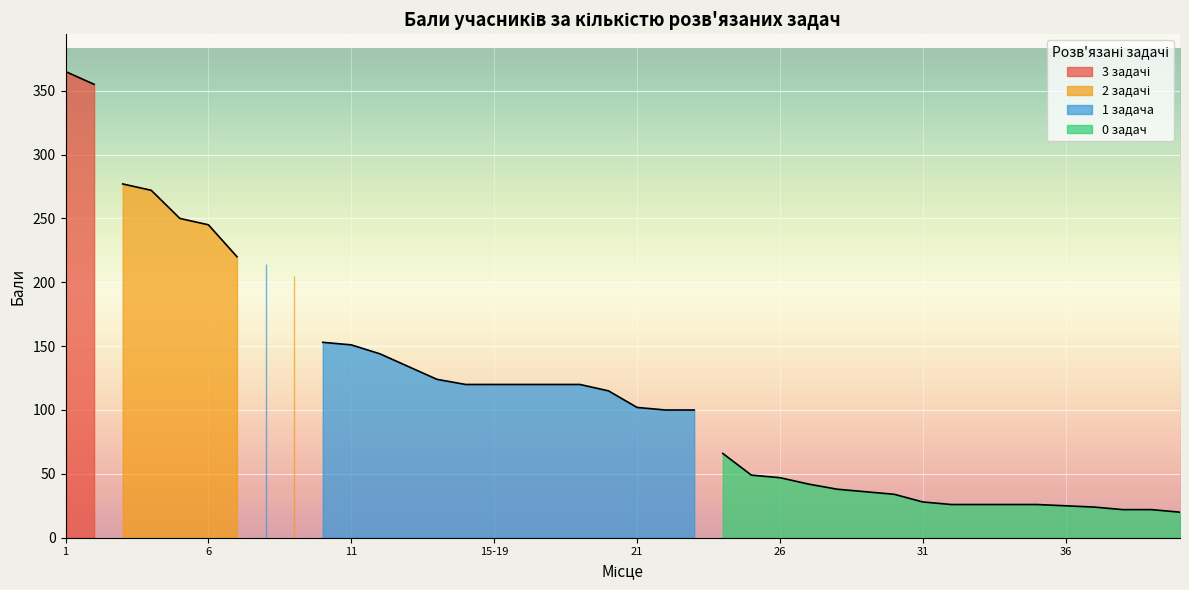

List the labels in order of value, largest first.

1, 2, 3, 4, 5, 6, 7, 8, 9, 10, 11, 12, 13, 14, 15-19, 15-19, 15-19, 15-19, 15-19, 20, 21, 22-23, 22-23, 24, 25, 26, 27, 28, 29, 30, 31, 32-35, 32-35, 32-35, 32-35, 36, 37, 38-39, 38-39, 40-42